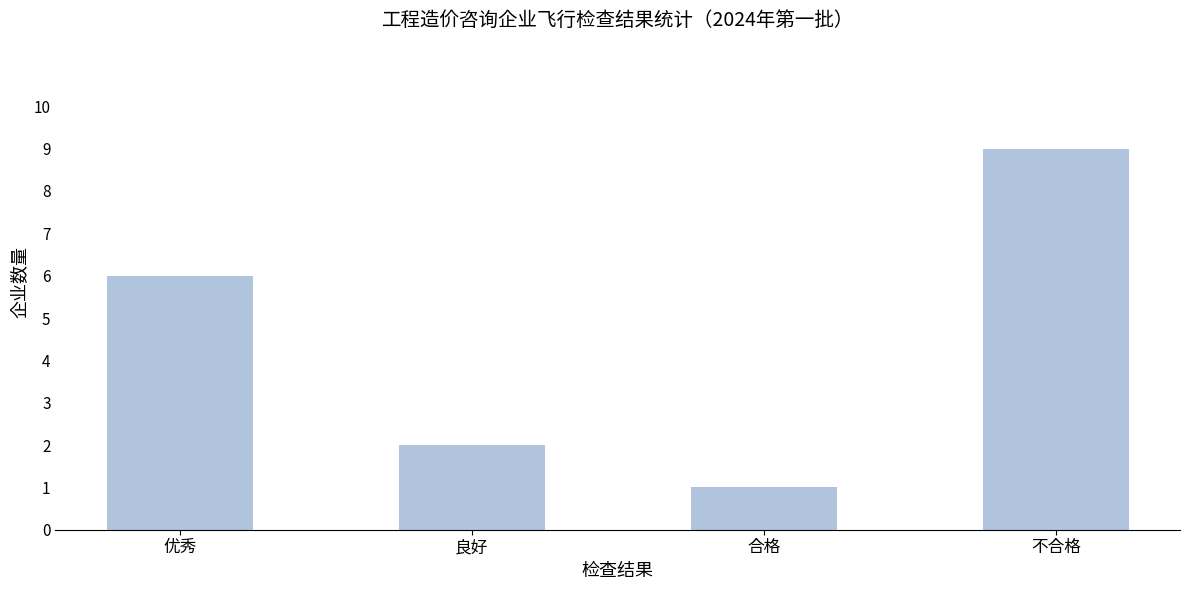

What is the change in value from 优秀 to 合格?

-5